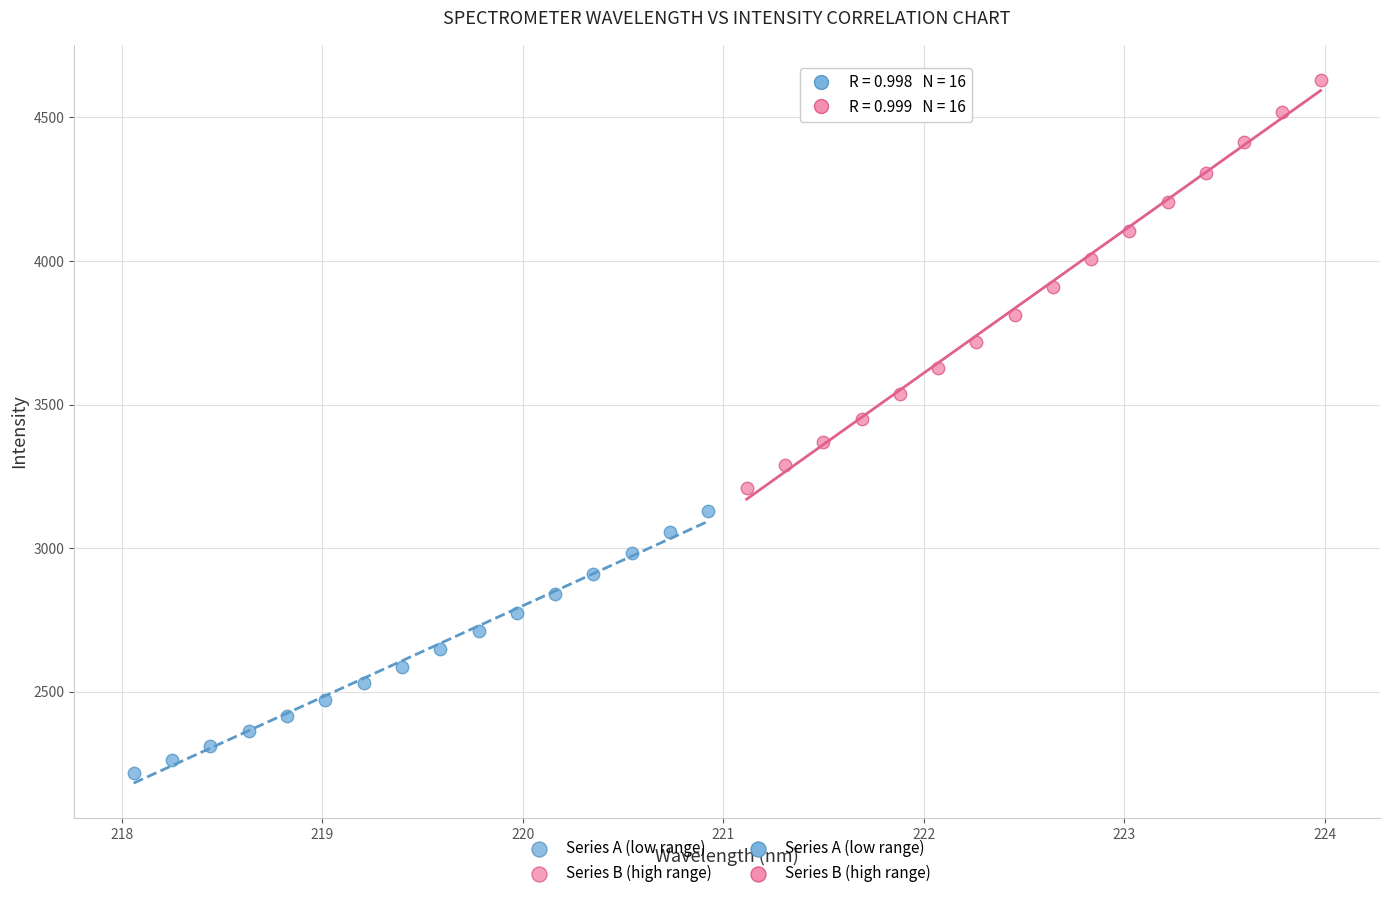

Which series contains the highest Y value?

Series B (high range)